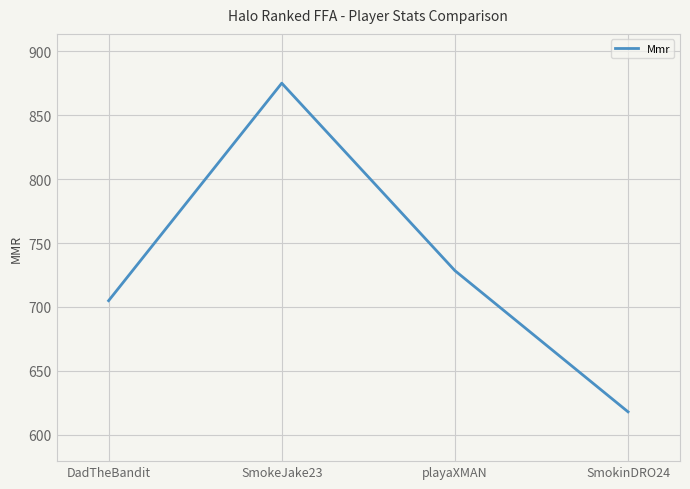

True or false: the data shows 1463.6 at SmokeJake23.

False